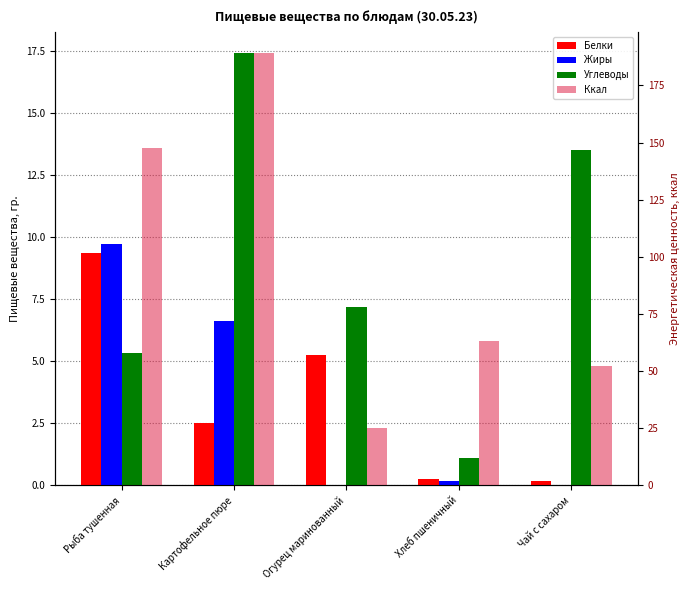

Reading left to right, transcribe all the data shown in this chart.

Белки: 9.4	2.5	5.3	0.3	0.2
Жиры: 9.7	6.6	0.0	0.2	0.0
Углеводы: 5.3	17.4	7.2	1.1	13.5
Ккал: 147.6	189.0	25.2	63.0	52.2